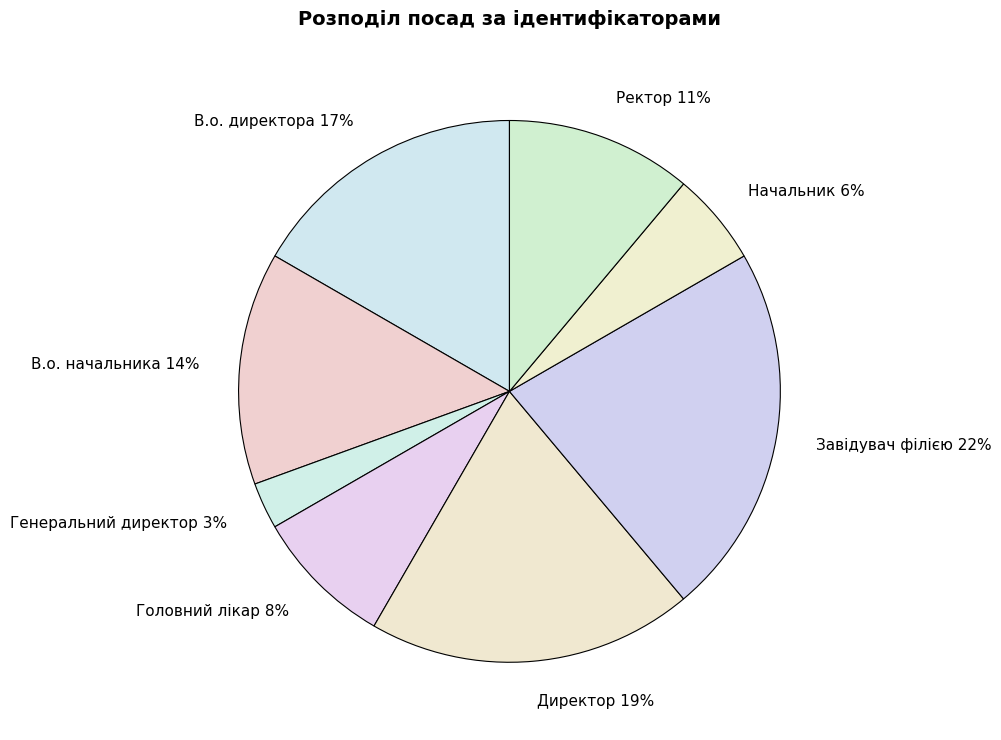

To the nearest percent, what is the difference between the largest and smallest slice percentages?

19%